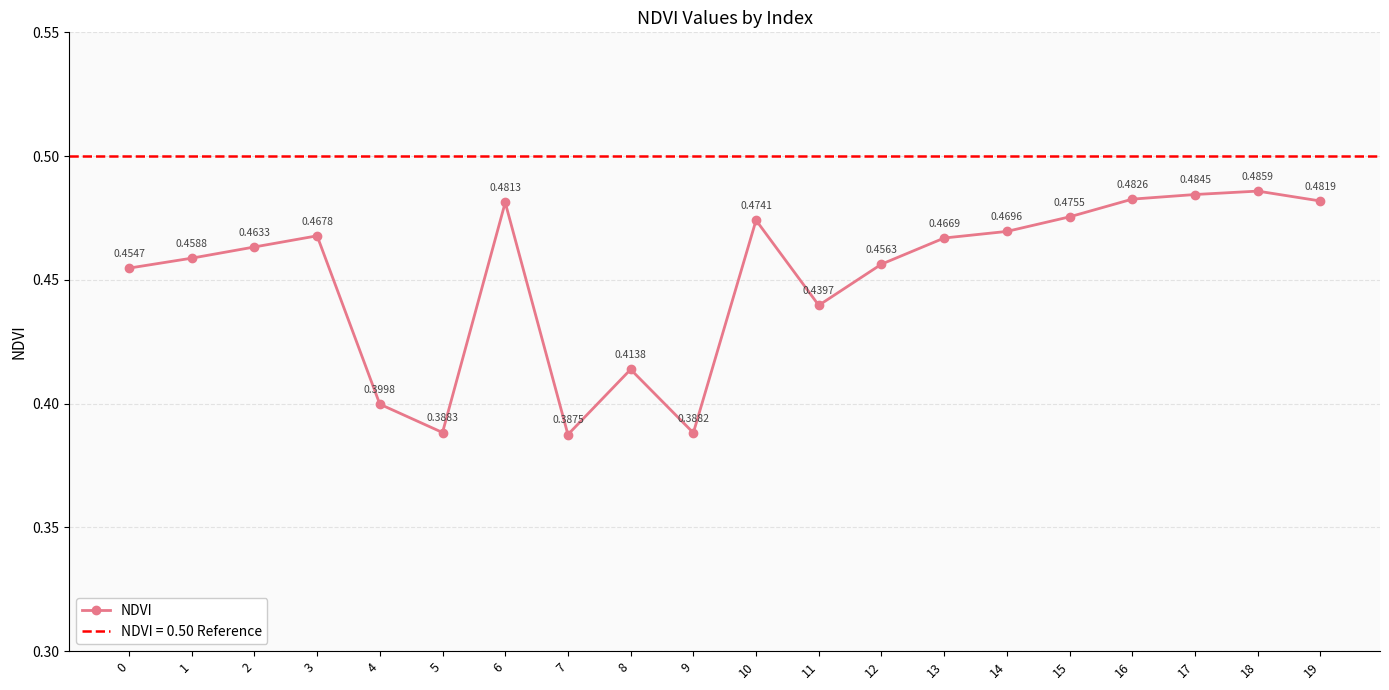

Does the chart have visible grid lines?

Yes